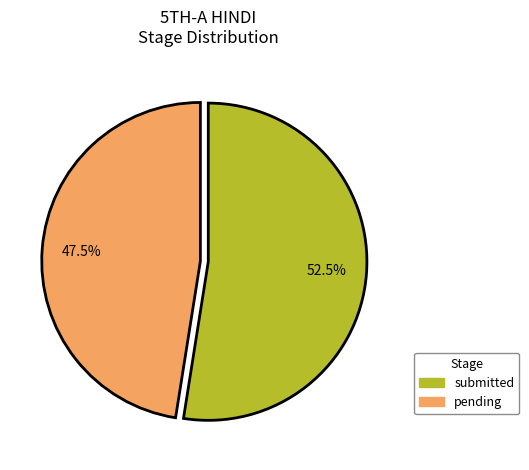

To the nearest percent, what is the difference between the submitted and pending slice percentages?

5%